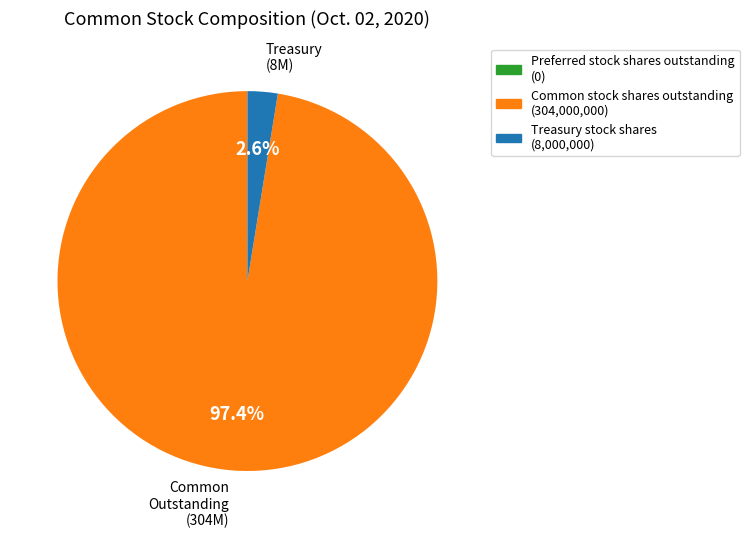

To the nearest percent, what is the difference between the largest and smallest slice percentages?

95%